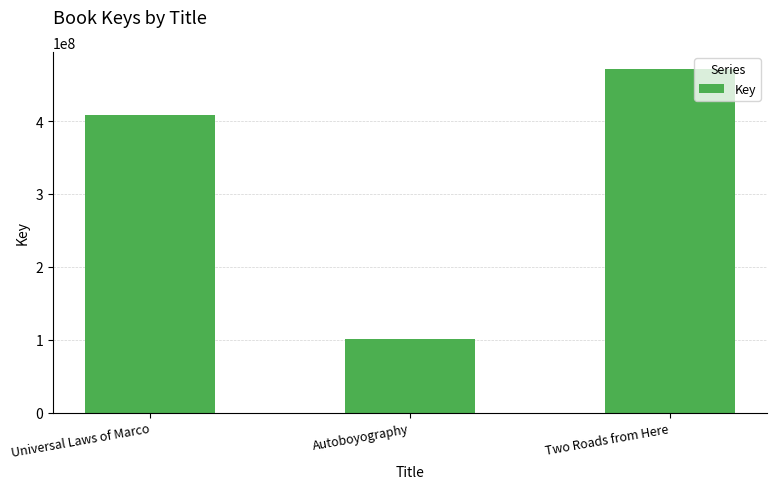

List the labels in order of value, smallest first.

Autoboyography, Universal Laws of Marco, Two Roads from Here